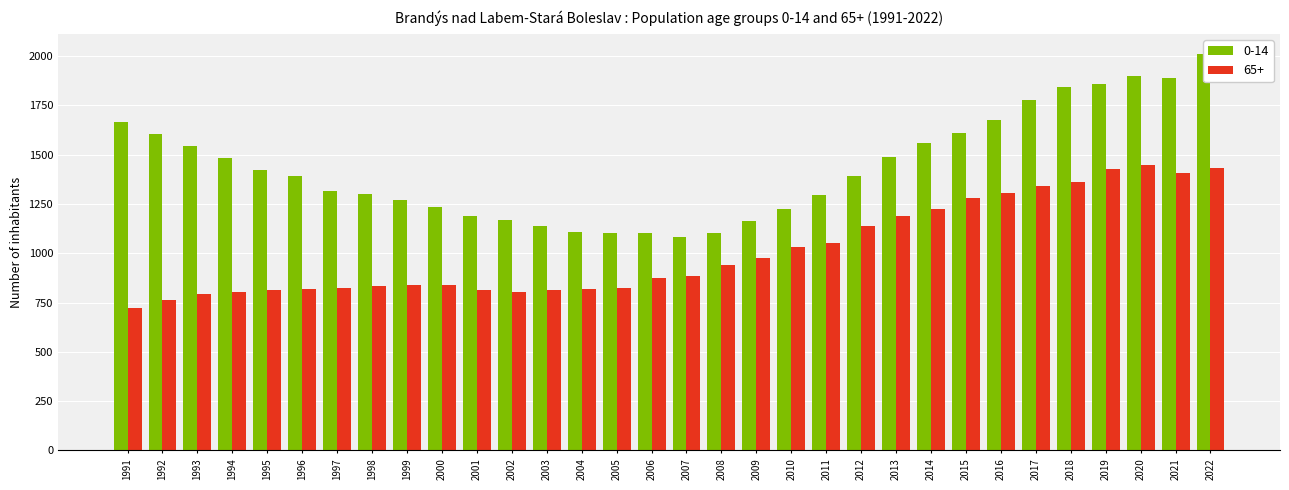

What is the highest value of the 65+ series?

1447